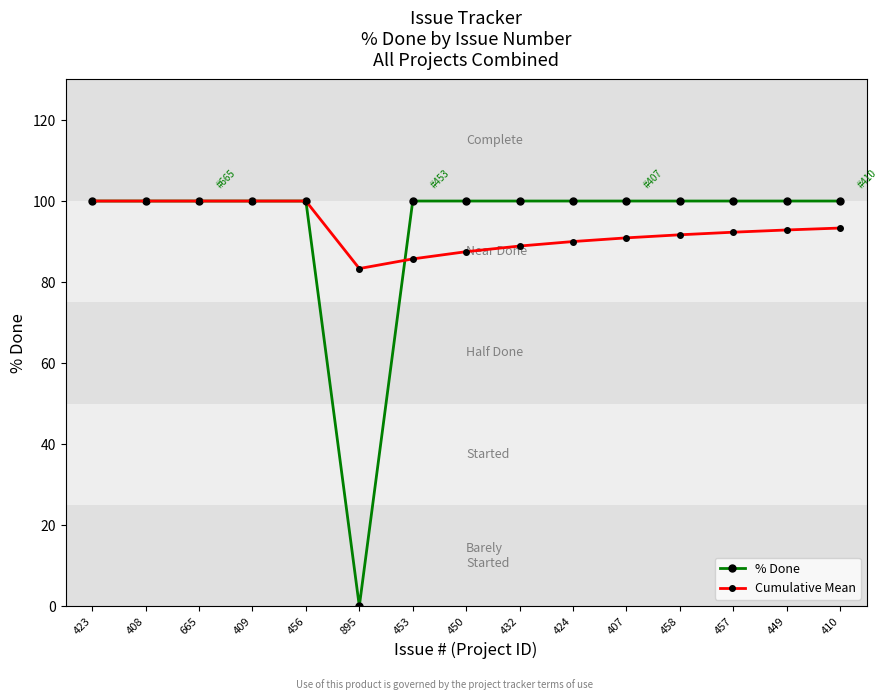

Which series ends up on top after the final intersection of Cumulative Mean and % Done?

% Done